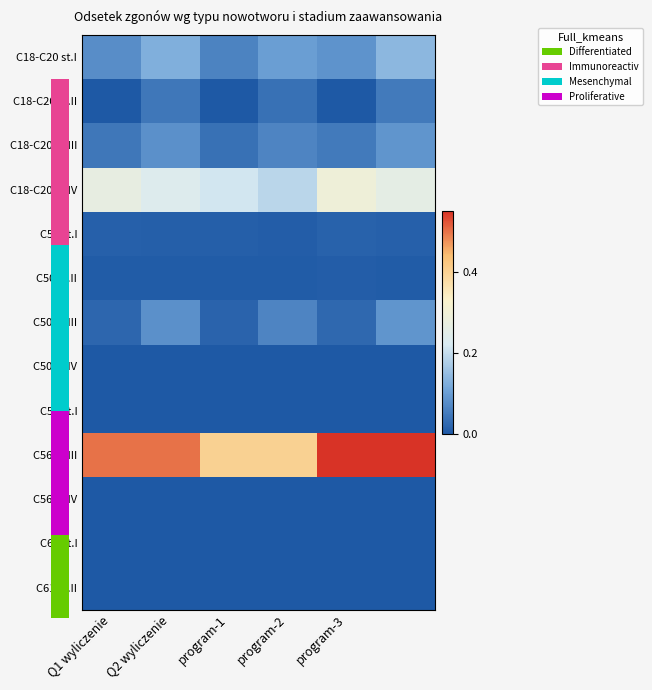

Which series has the widest spread of values?

C56 st.III